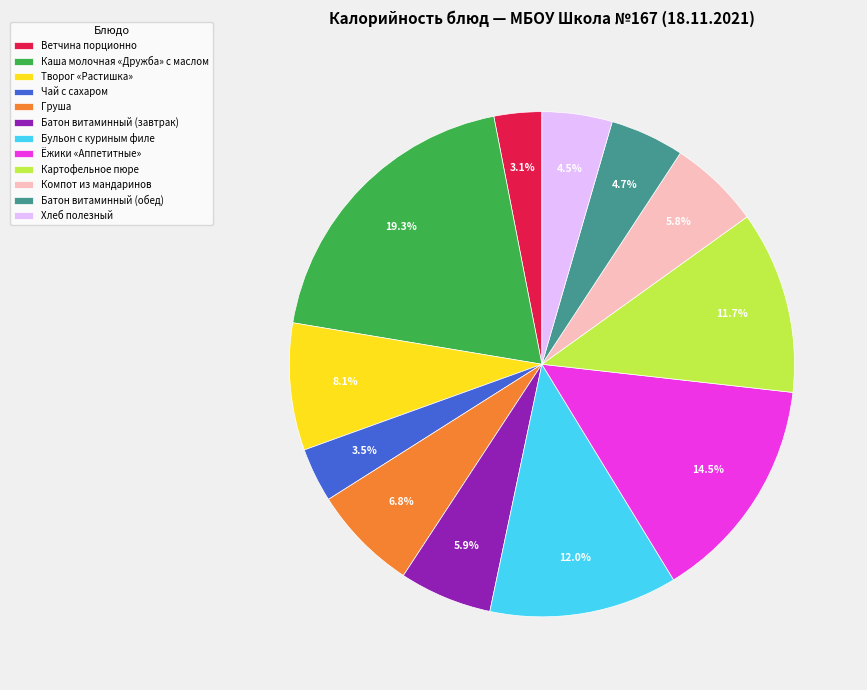

To the nearest percent, what is the average slice percentage?

8%